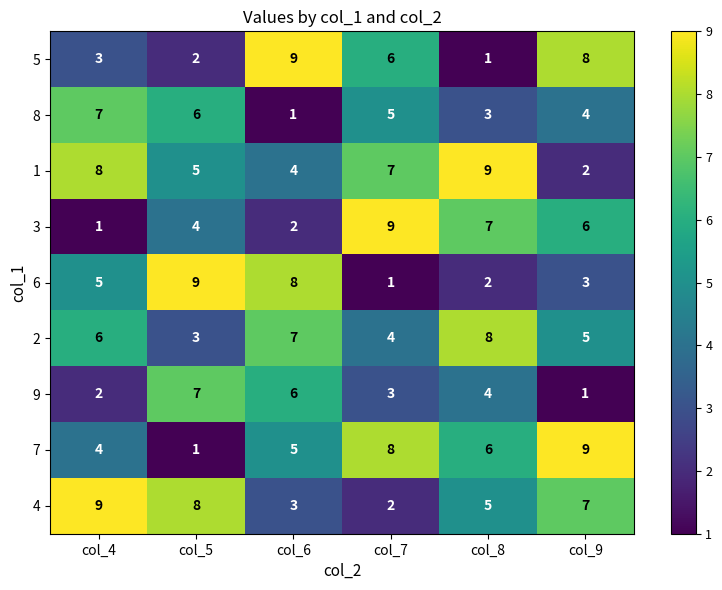

Where does the 9 series first go above 4?

col_5